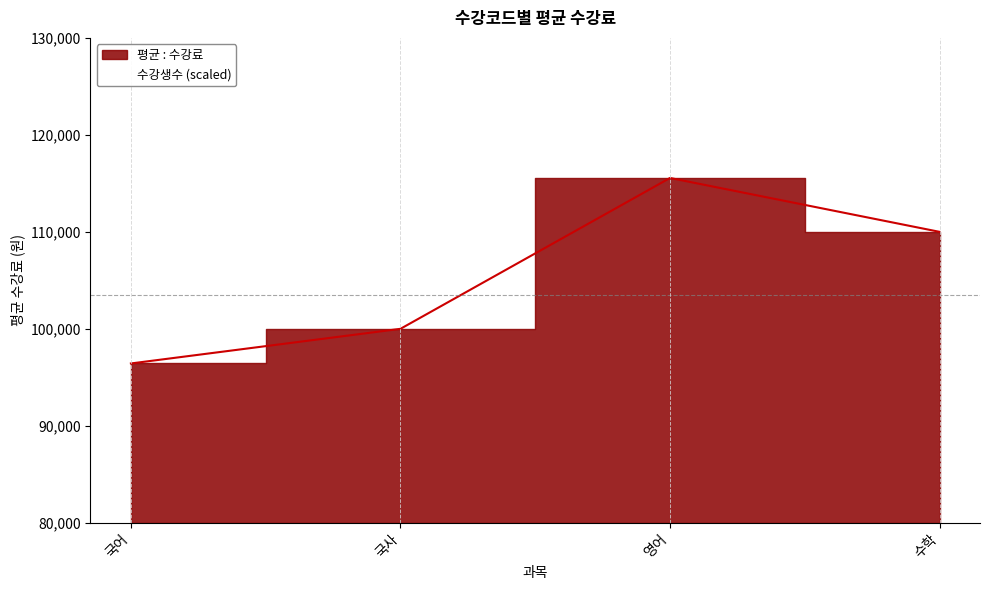

How many lines are shown in the chart?

1